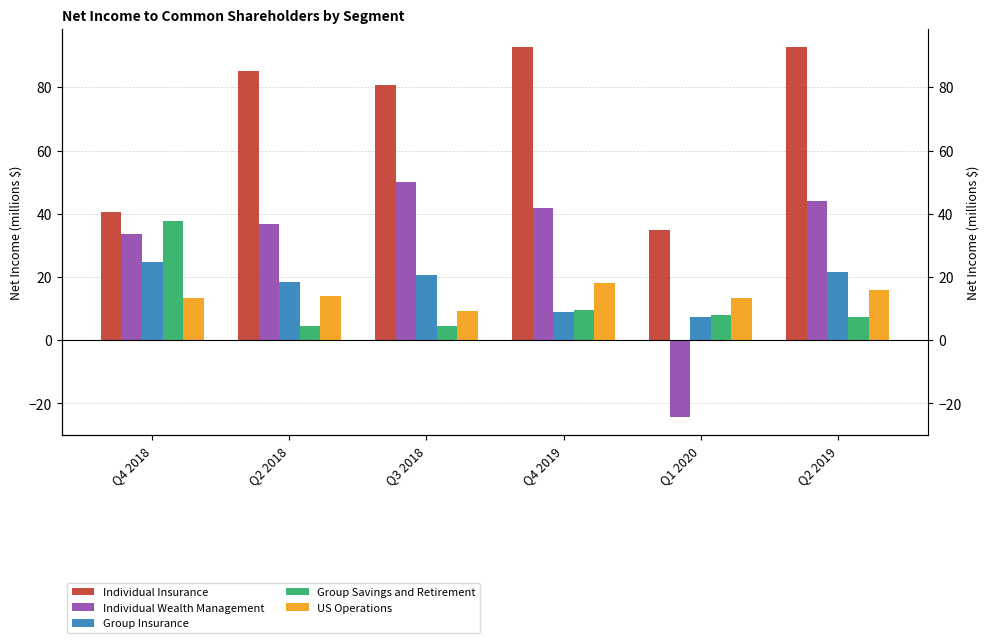

What is the difference between the maximum and minimum values in the Group Insurance series?

17.5